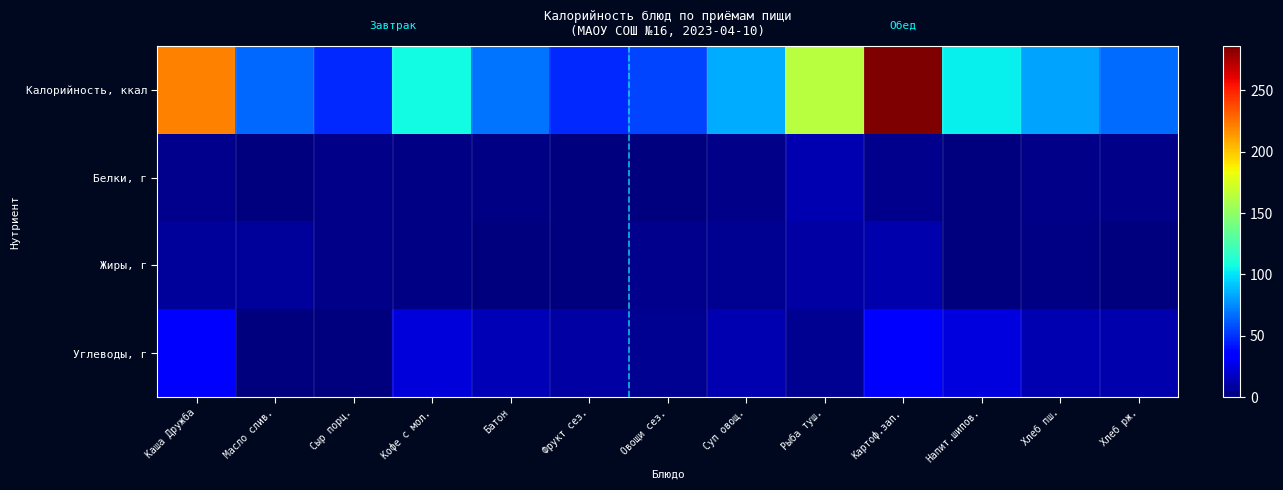

Count the number of categories in the chart.

13